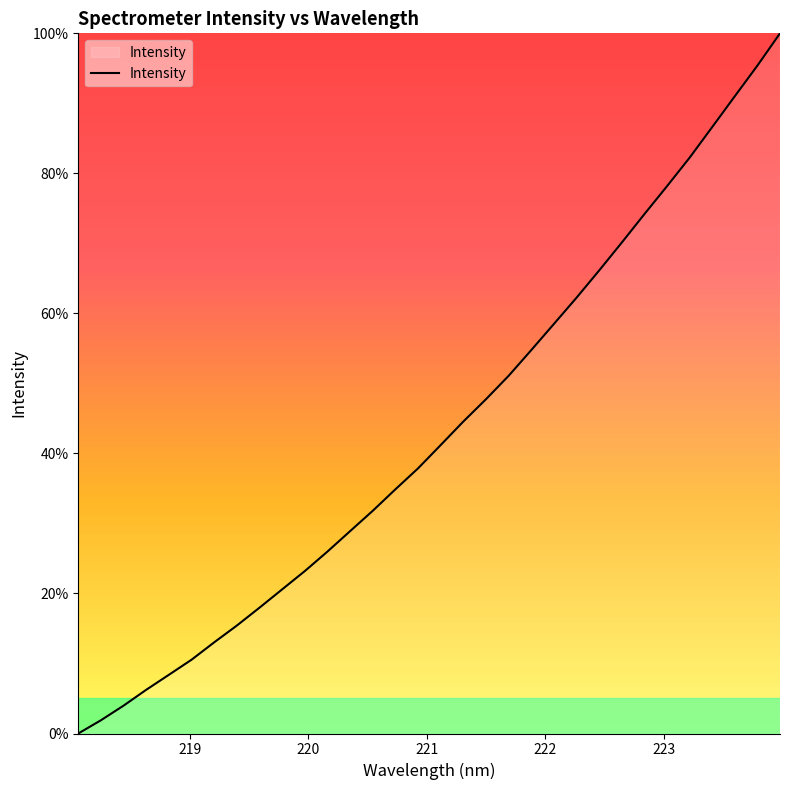

What is the difference between the maximum and minimum values?

100.0